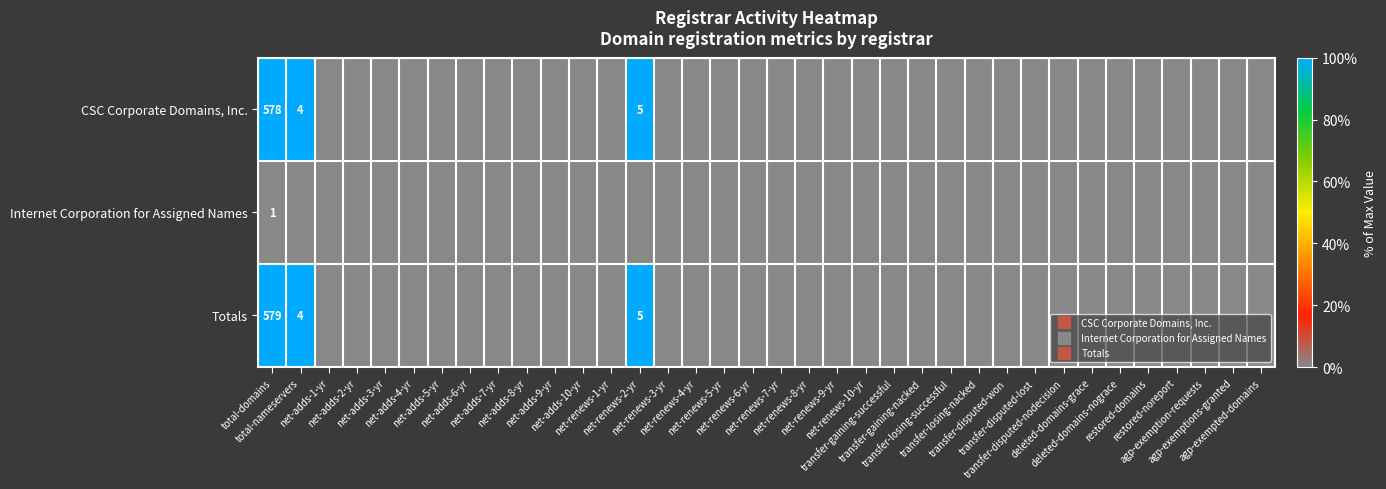

Which category has the lowest value across all series?

net-adds-1-yr